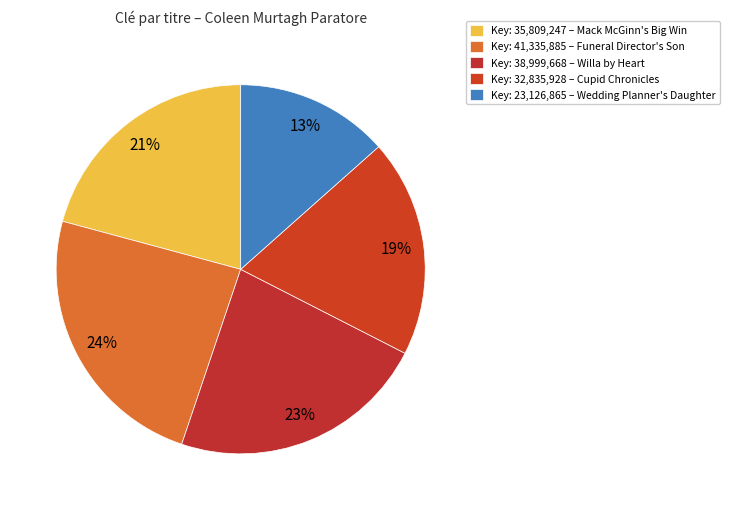

Which slice is the smallest?

Key: 23,126,865 – Wedding Planner's Daughter